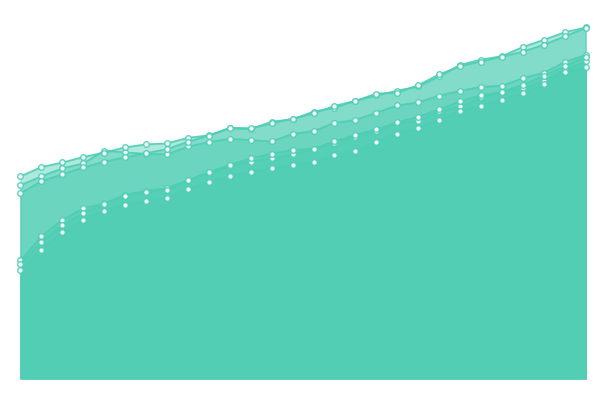

What is the value of the Berlin point at the 12th from the left?

14304